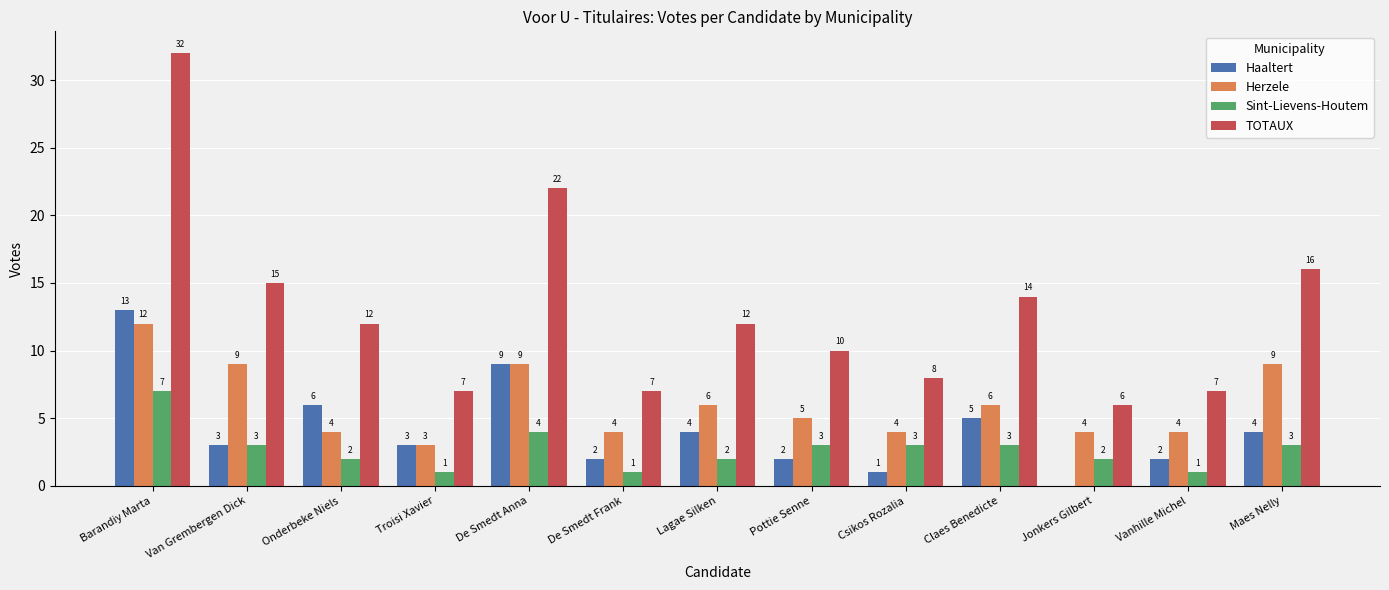

Is it true that Haaltert equals 2 at Vanhille Michel?

True